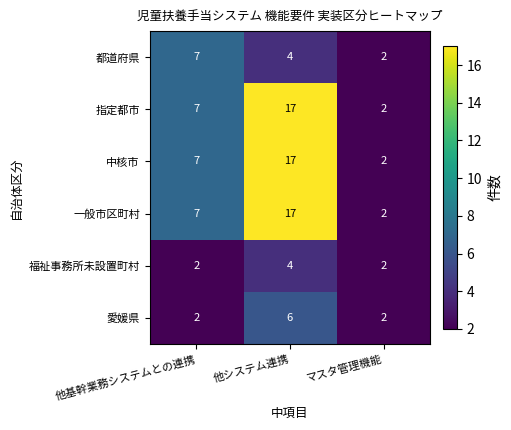

What is the highest value of the 一般市区町村 series?

17